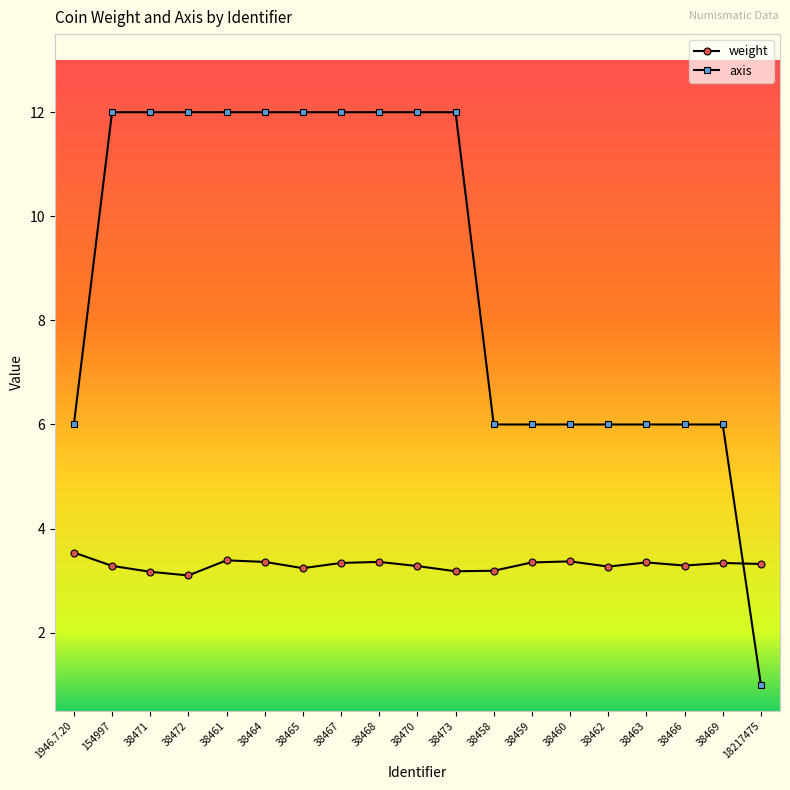

True or false: weight has more than 2 points higher than both neighbors.

True